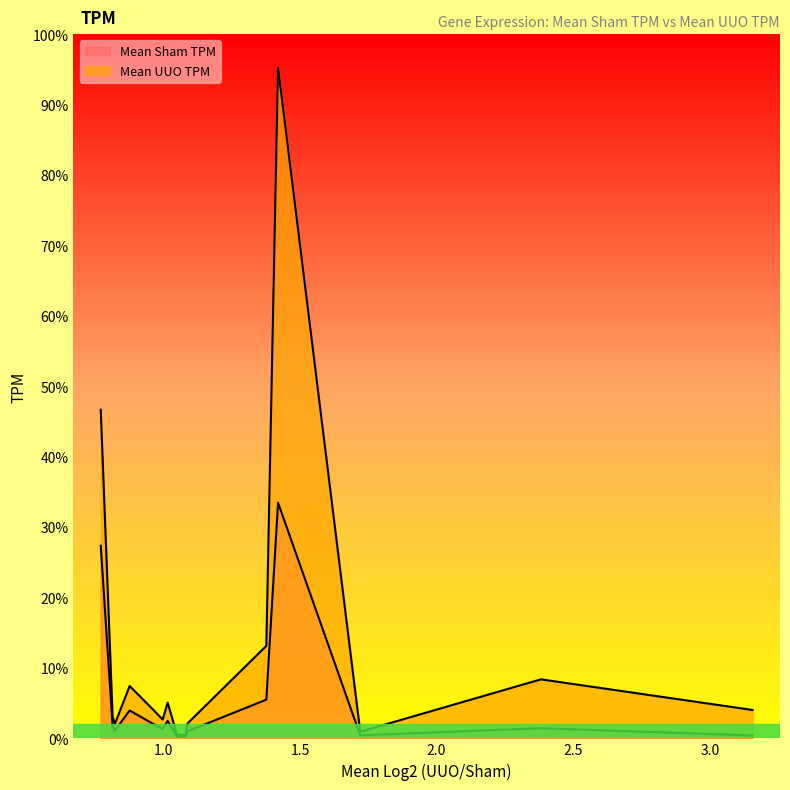

How many distinct data groups are displayed?

2